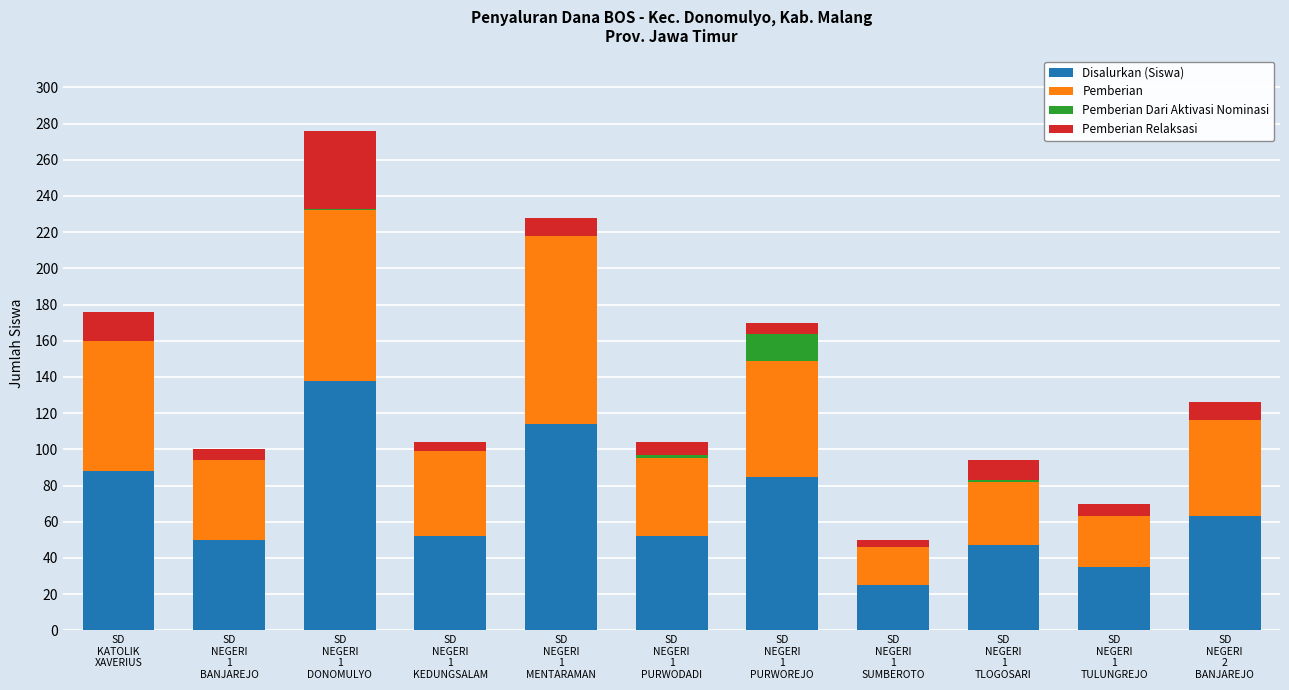

What are all the series names shown in the legend?

Disalurkan (Siswa), Pemberian, Pemberian Dari Aktivasi Nominasi, Pemberian Relaksasi